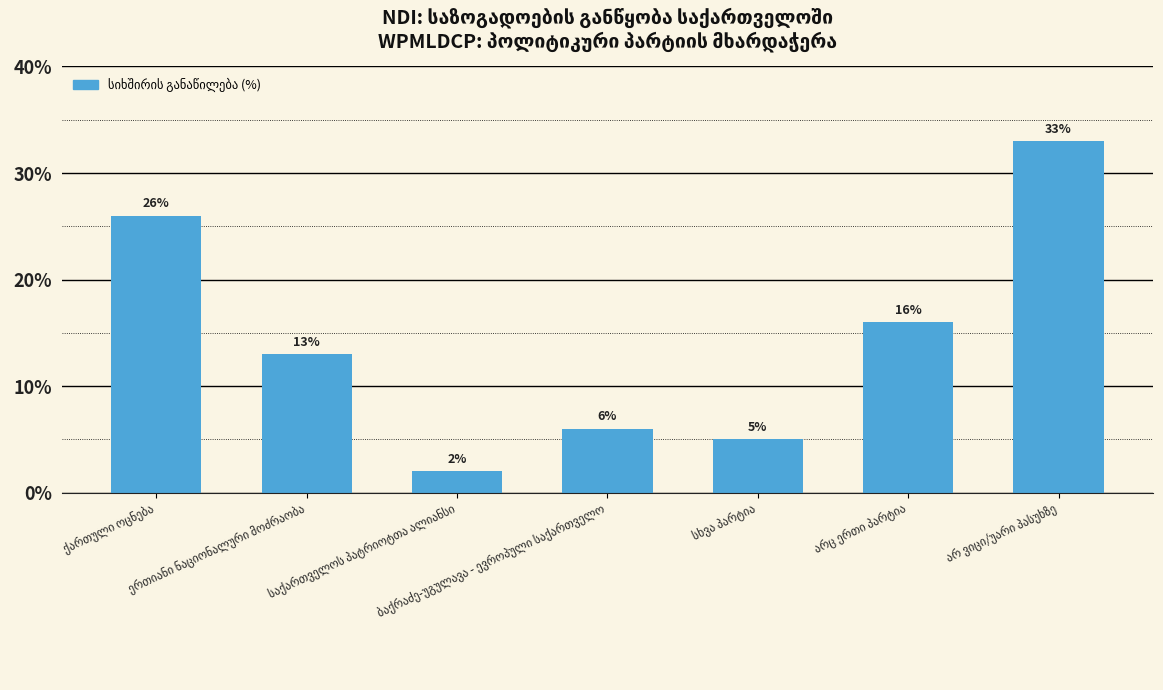

What is the average value?

14